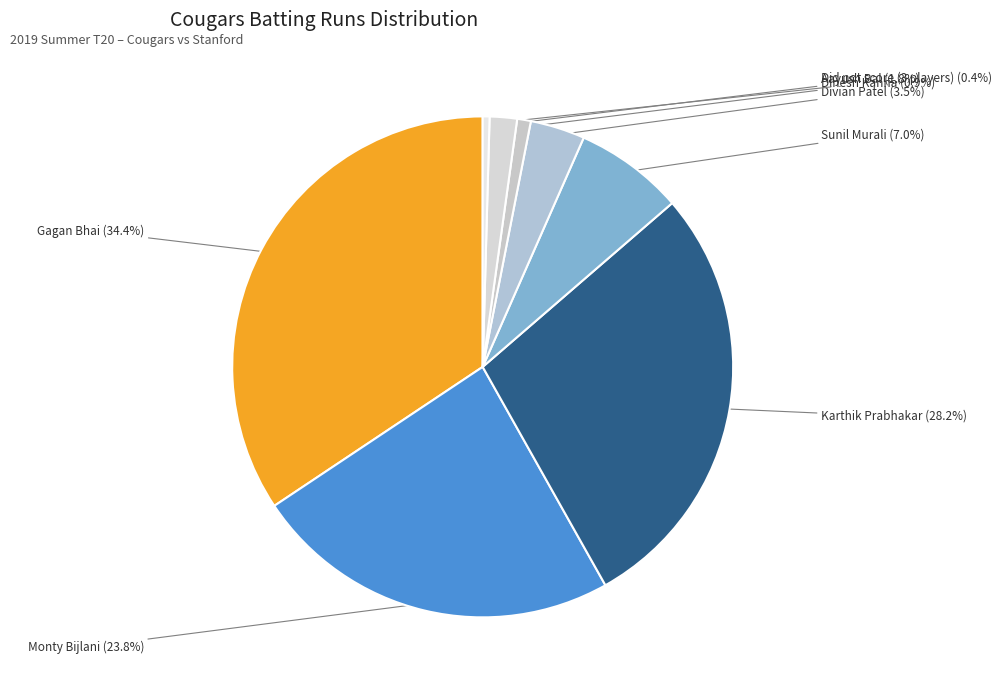

How many segments does this pie chart have?

8